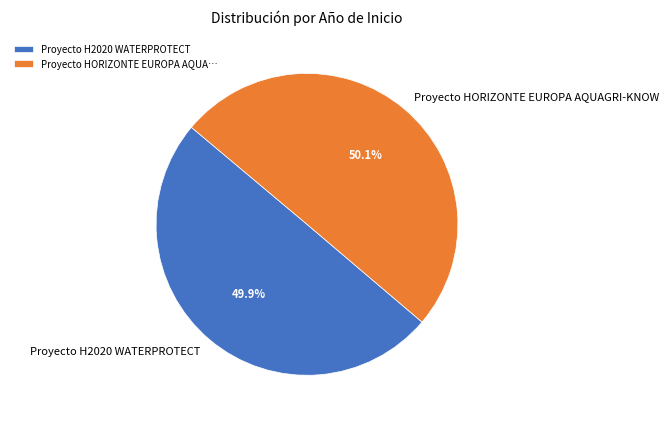

To the nearest percent, what is the combined percentage of Proyecto H2020 WATERPROTECT and Proyecto HORIZONTE EUROPA AQUAGRI-KNOW?

100%